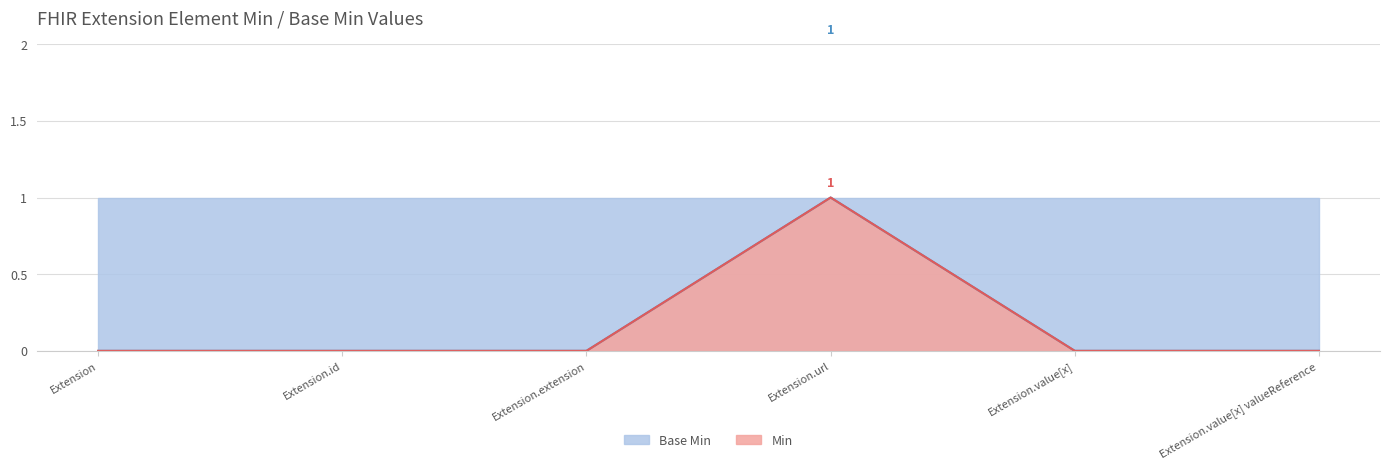

Does the chart have visible grid lines?

Yes